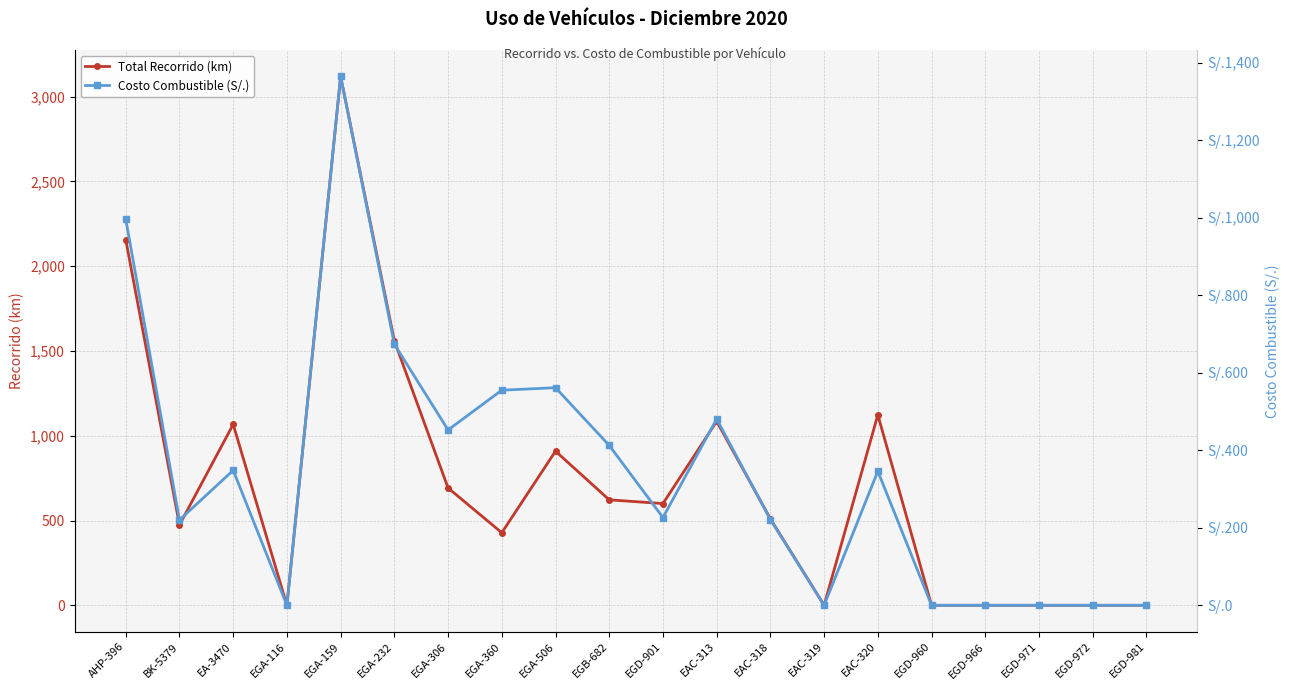

Which series changed the most between EAC-313 and EGD-972?

Total Recorrido (km)